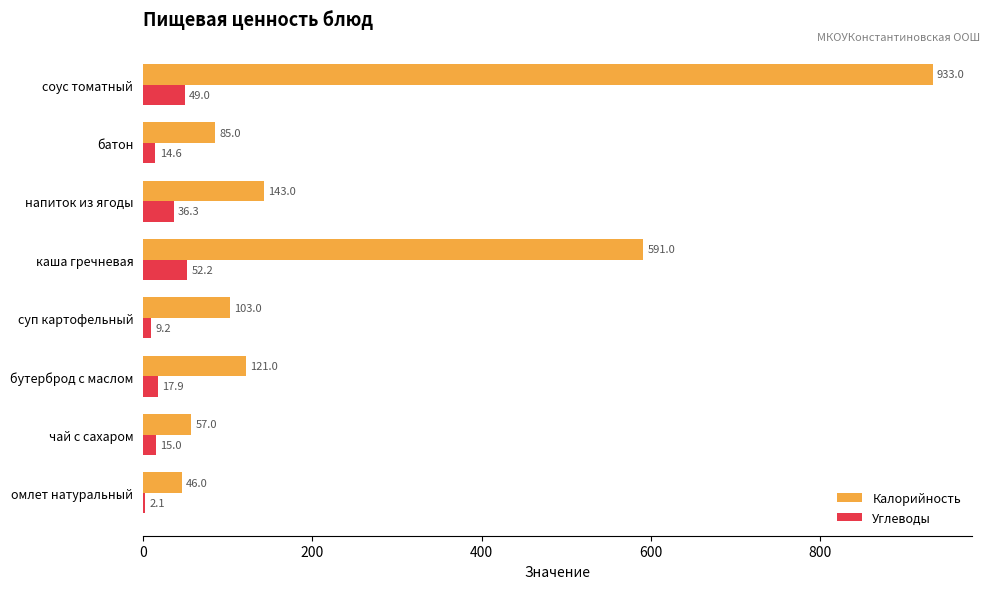

Which series changed the most between омлет натуральный and каша гречневая?

Калорийность